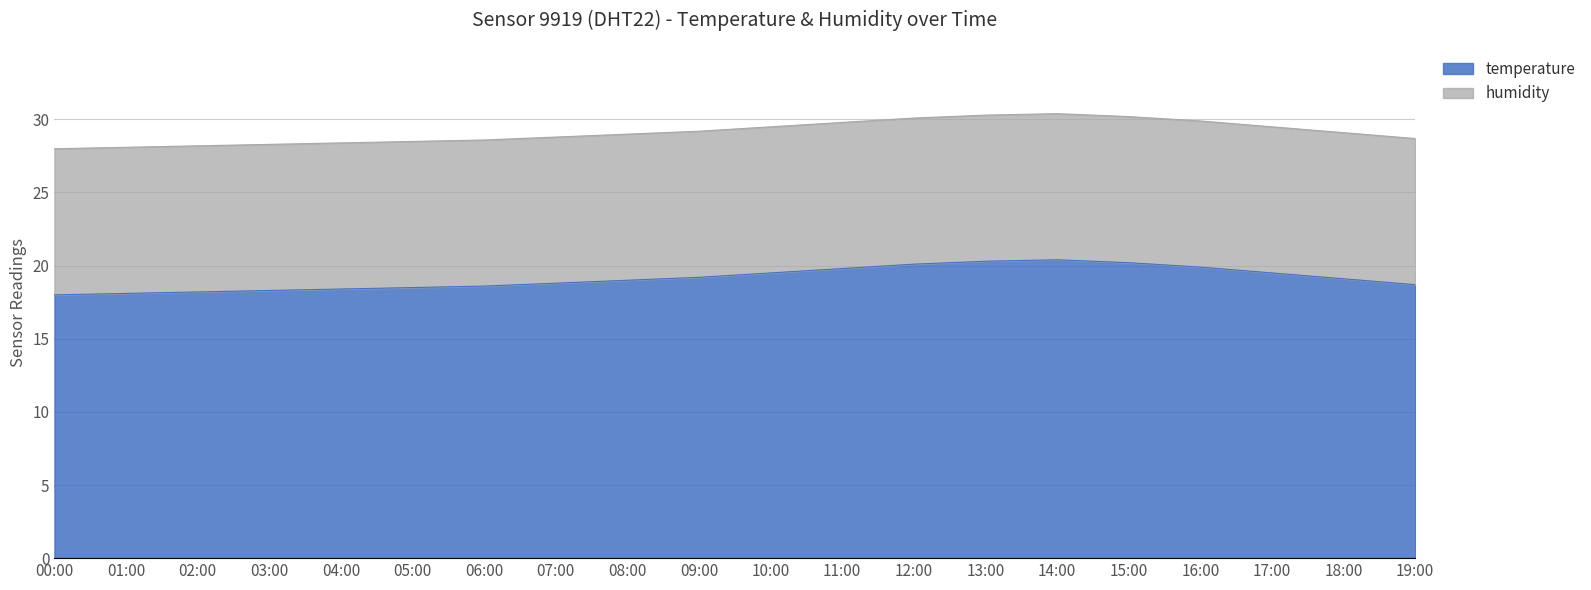

Reading left to right, extract all data points from this chart.

18.0	18.1	18.2	18.3	18.4	18.5	18.6	18.8	19.0	19.2	19.5	19.8	20.1	20.3	20.4	20.2	19.9	19.5	19.1	18.7